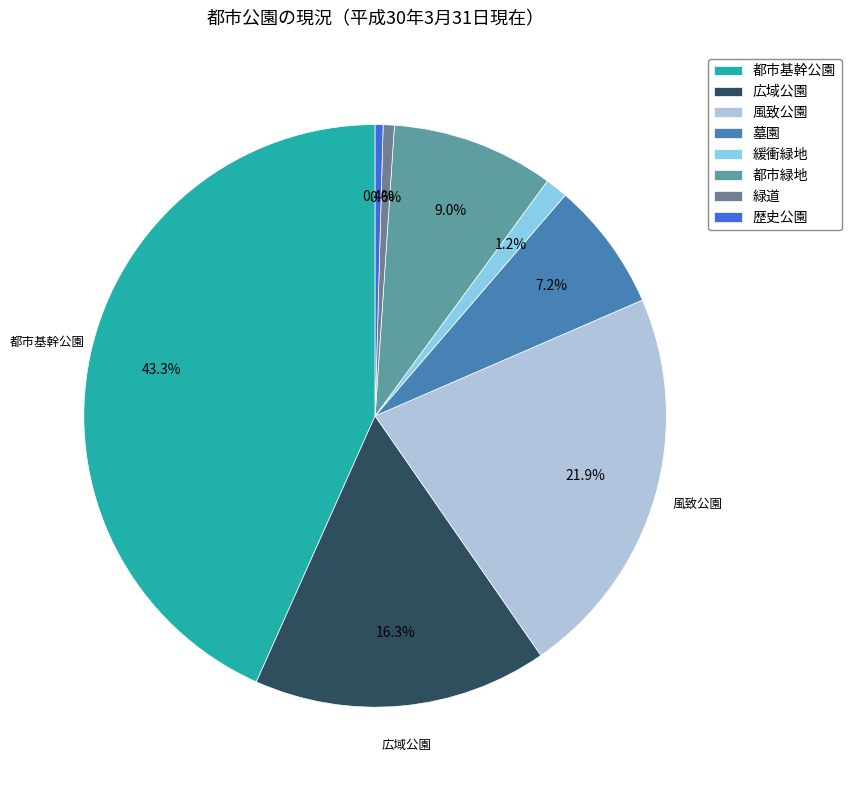

Combined, what portion of the pie is 都市基幹公園 and 歴史公園?

43.8%